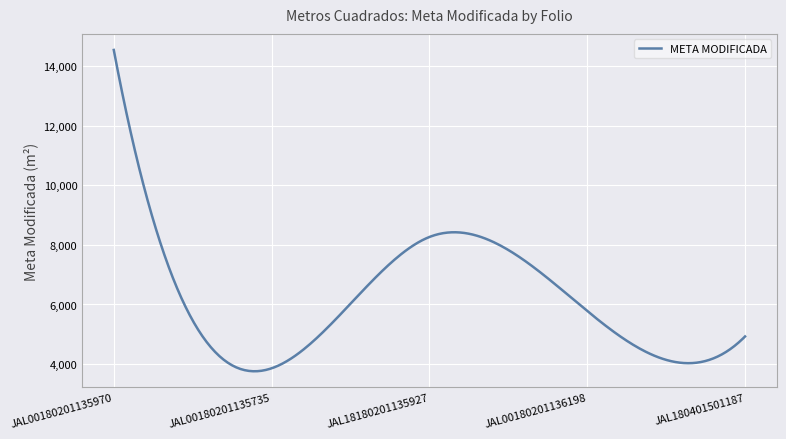

How many distinct data groups are displayed?

1